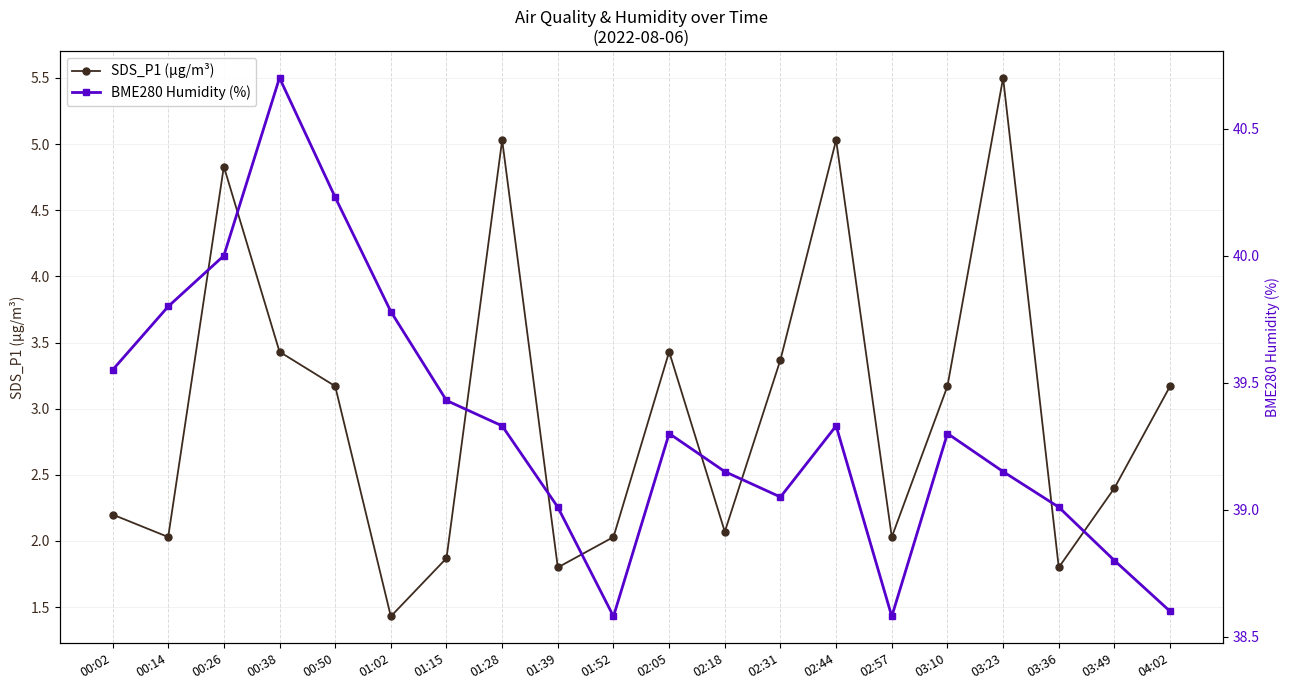

What is the difference between the maximum and minimum values in the BME280 Humidity (%) series?

2.1